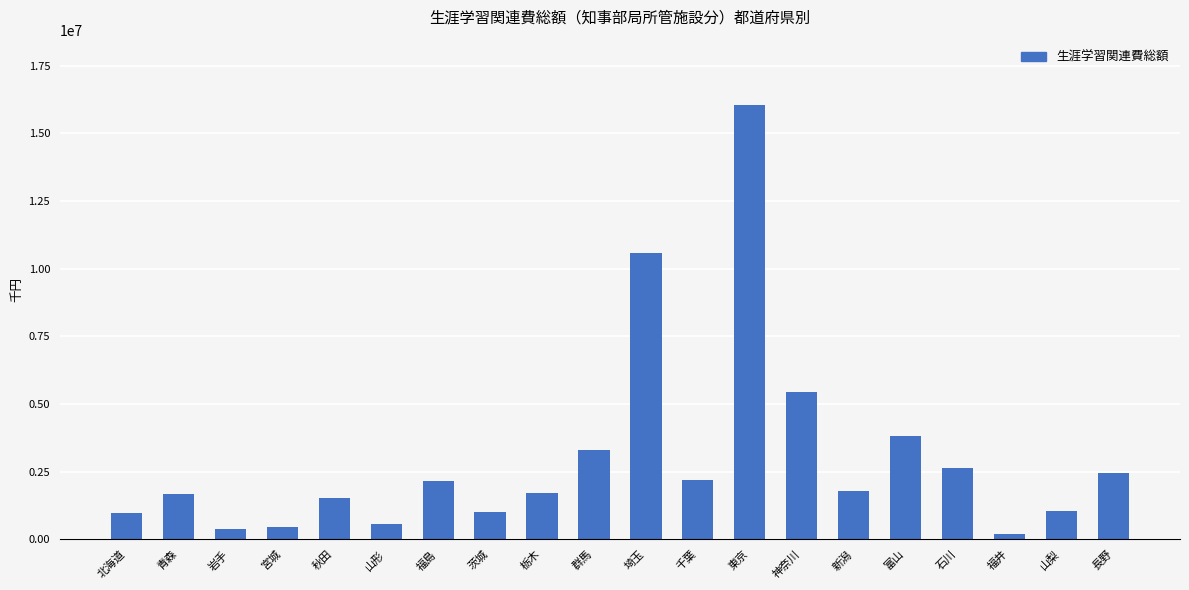

Is it true that the value at 千葉 is 2188302?

True